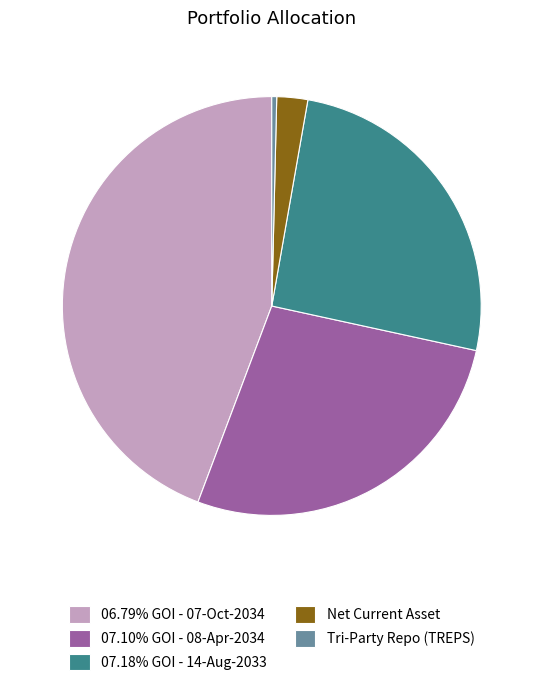

Between Tri-Party Repo (TREPS) and Net Current Asset, which is larger?

Net Current Asset